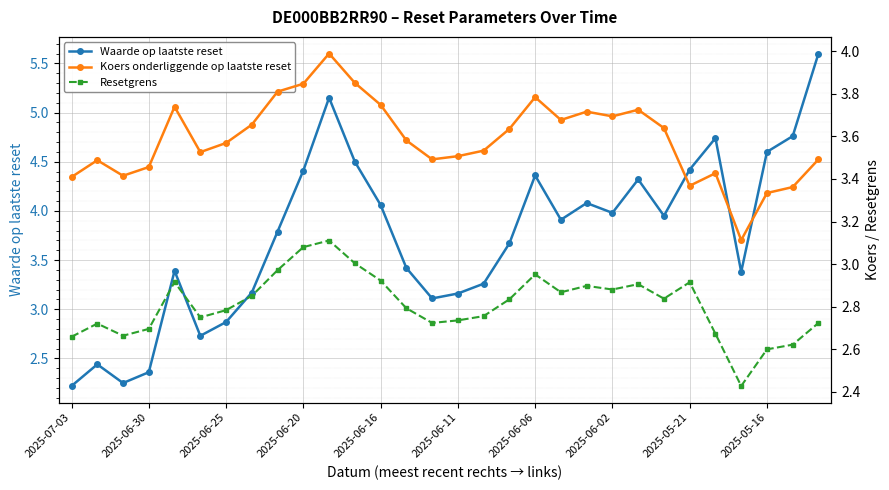

How many intersections are there between Koers onderliggende op laatste reset and Waarde op laatste reset?

3